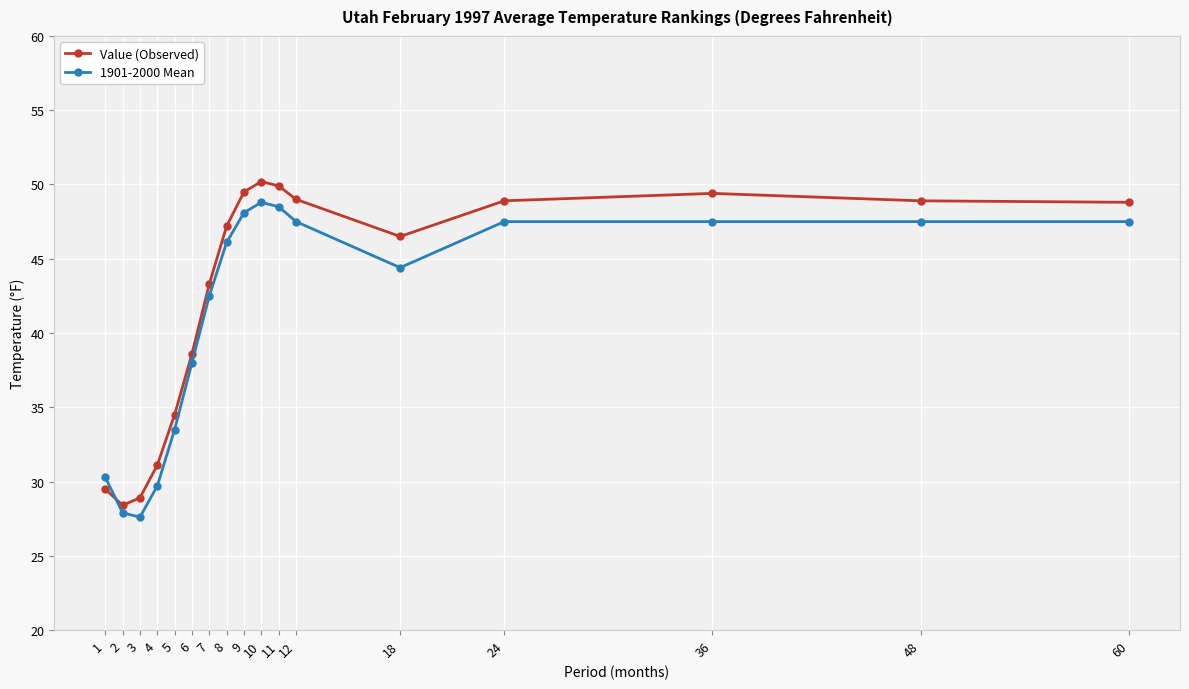

How many distinct data groups are displayed?

2